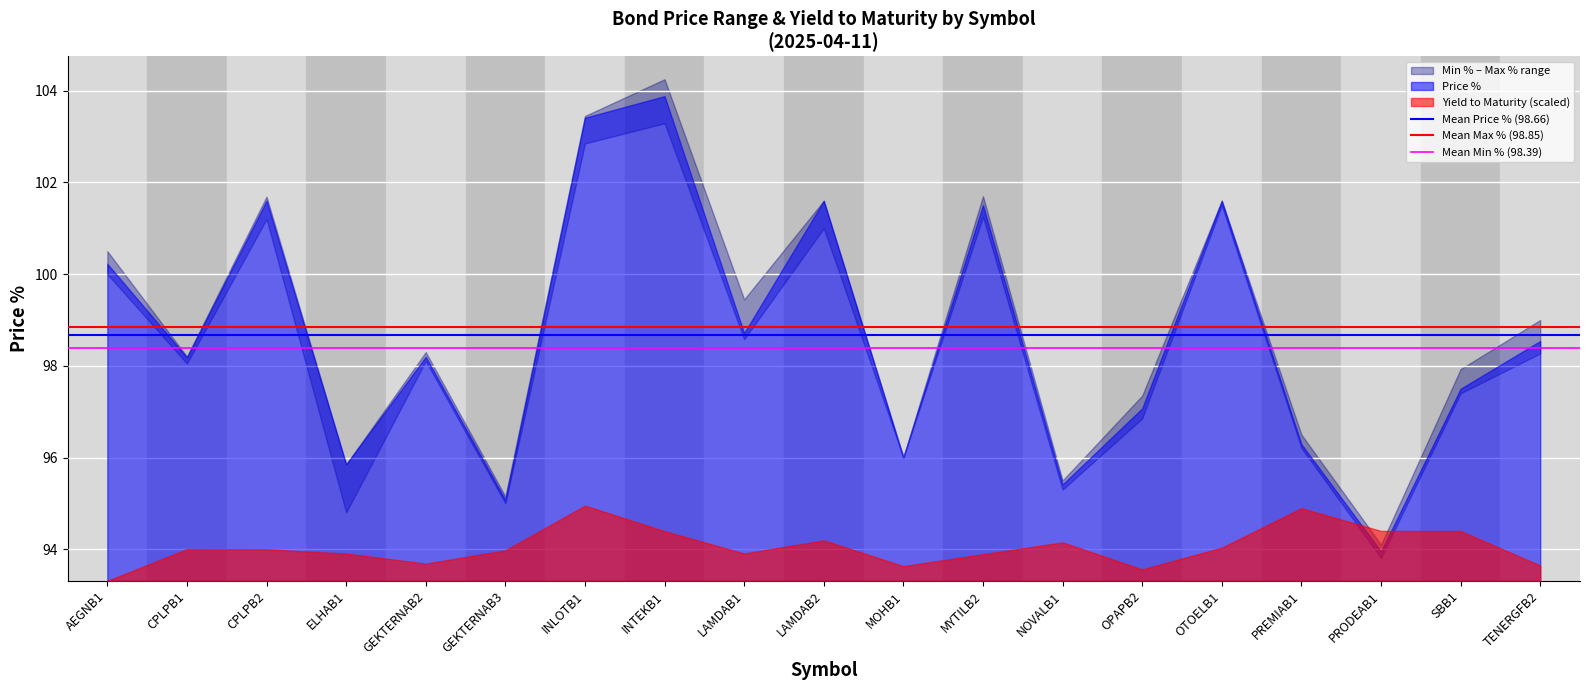

At AEGNB1, list the series in order from largest to smallest.

Mean Max % (98.85), Mean Price % (98.66), Mean Min % (98.39)